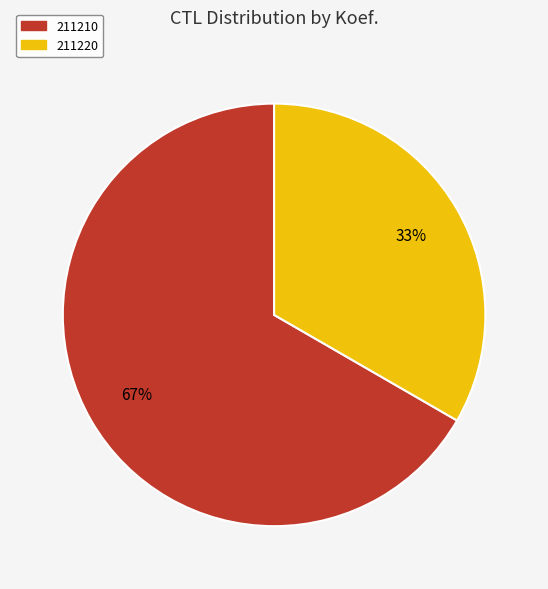

True or false: 211220 accounts for 44% of the total.

False